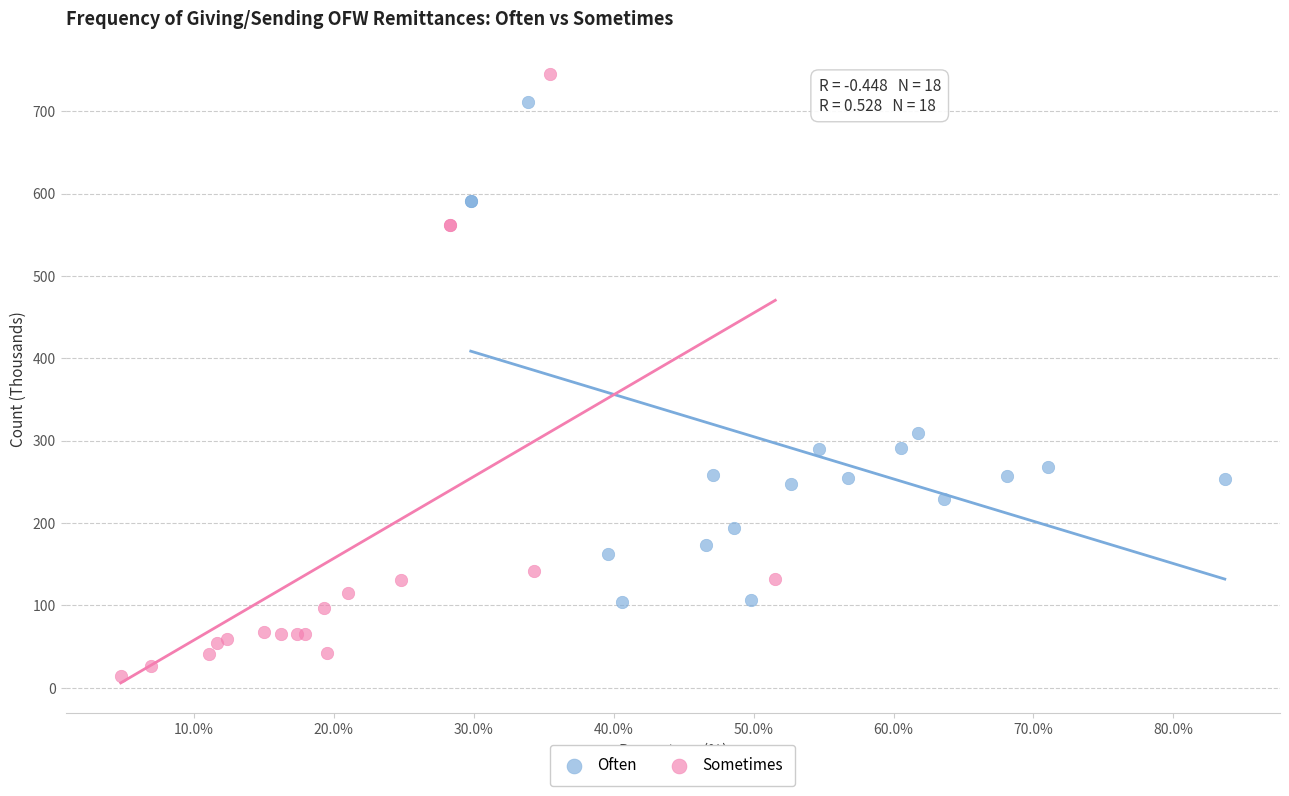

Which series has the largest Y range (max minus min)?

Sometimes